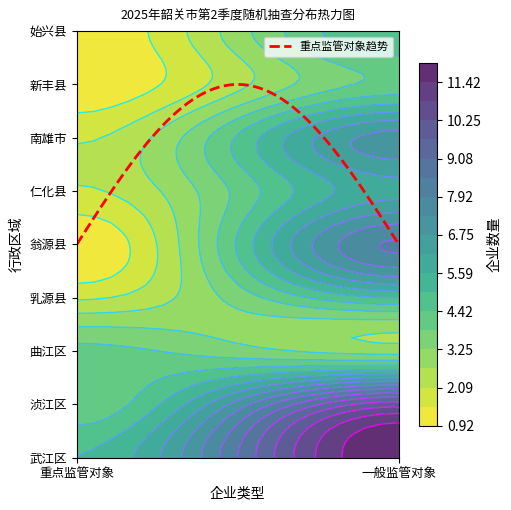

Count the number of data series in this chart.

9